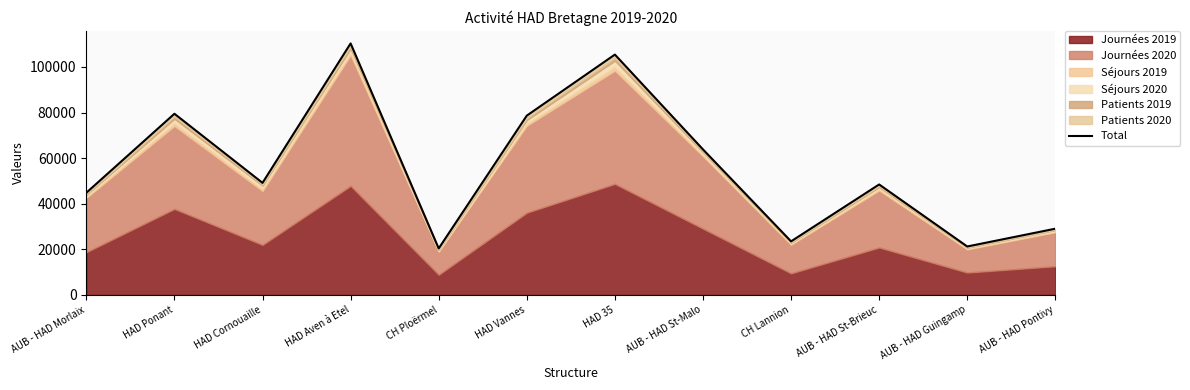

At which category does the data reach its first local valley?

HAD Cornouaille